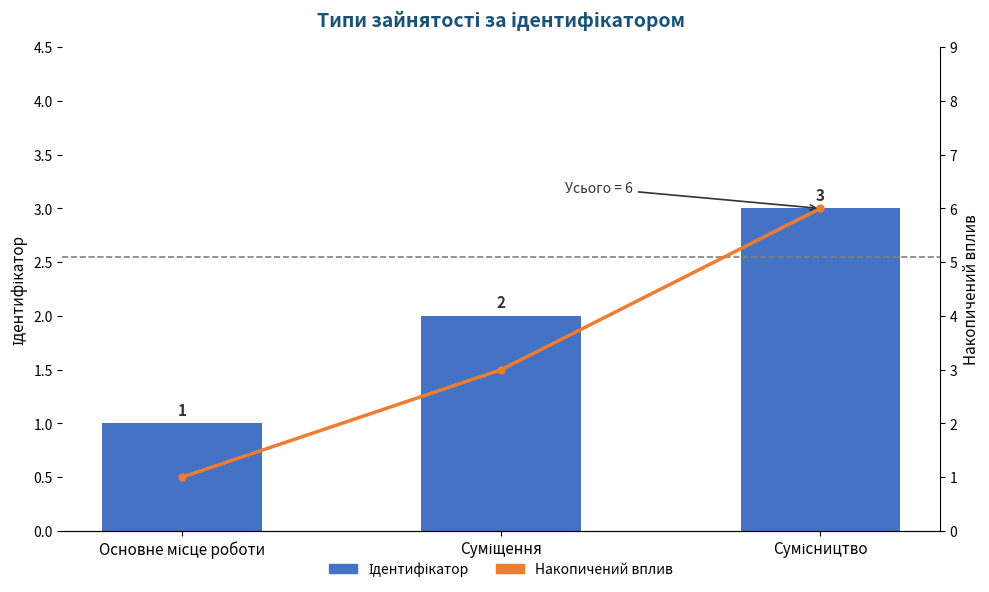

What is the total value across all series at Основне місце роботи?

2